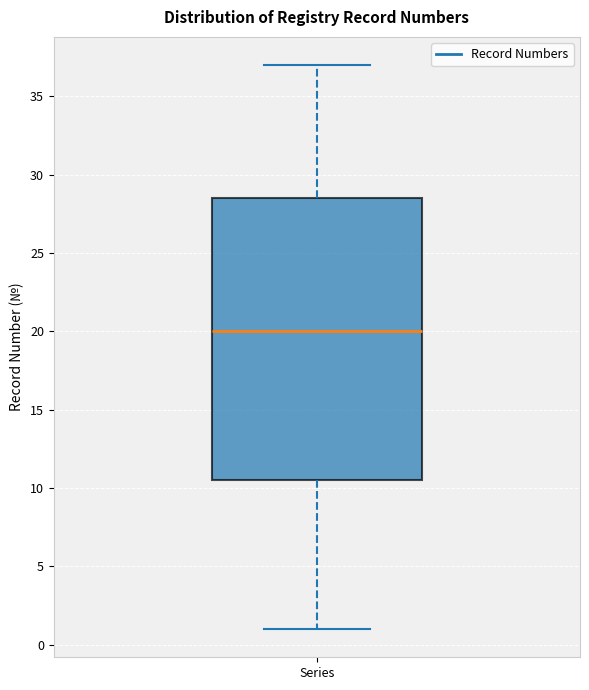

Transcribe this box plot: give where the median line is, the range the box spans, and where the two whiskers end, as read against the y-axis. The values are not printed on the chart, so give them approximately, as read against the axis.

median 20.0, box 10.5 to 28.5, whiskers 1.0 to 37.0